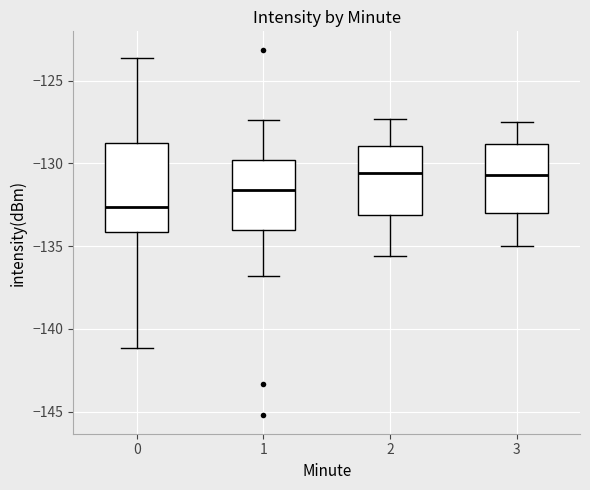

Reading left to right, read every box against the y-axis: the position of its median line, the range the box covers, and the ends of its whiskers. The values are not printed on the chart, so give them approximately, as read against the axis.

0: median -132.5, box -134.0 to -128.5, whiskers -141.0 to -123.5
1: median -131.5, box -134.0 to -130.0, whiskers -137.0 to -127.5
2: median -130.5, box -133.0 to -129.0, whiskers -135.5 to -127.5
3: median -130.5, box -133.0 to -129.0, whiskers -135.0 to -127.5